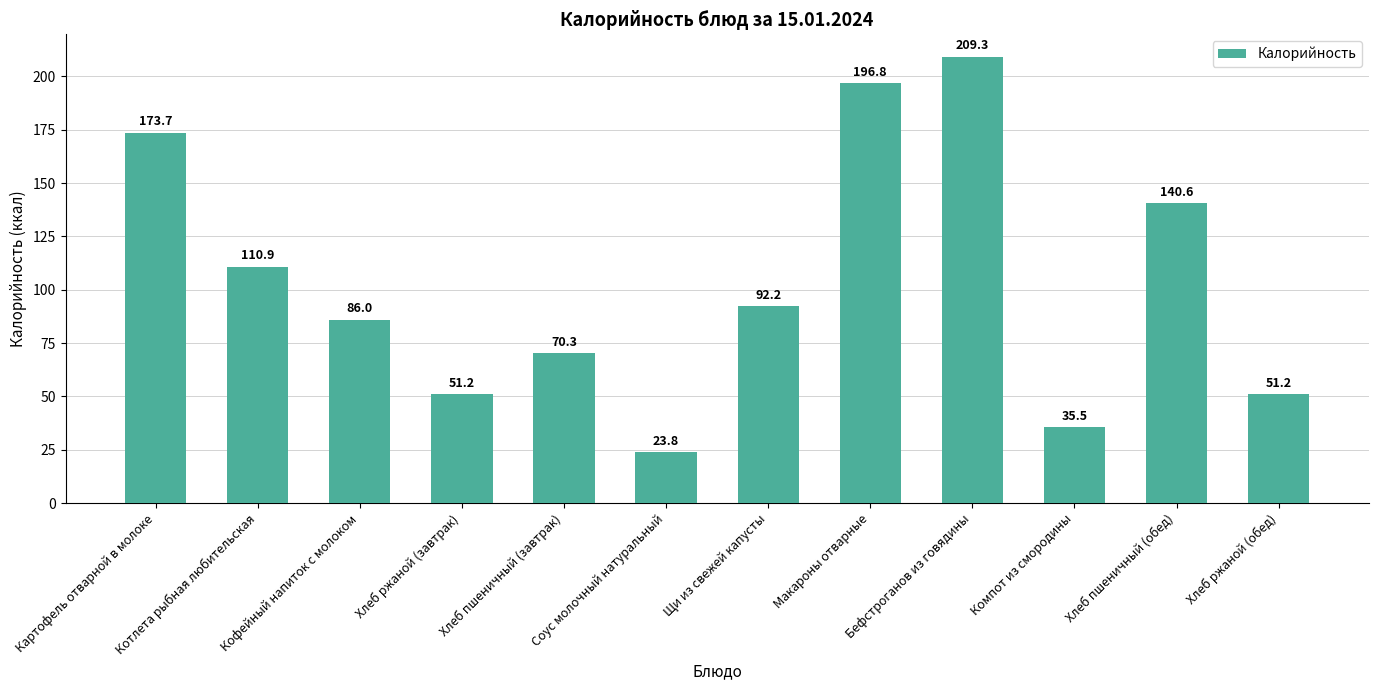

True or false: the data shows 196.8 at Макароны отварные.

True